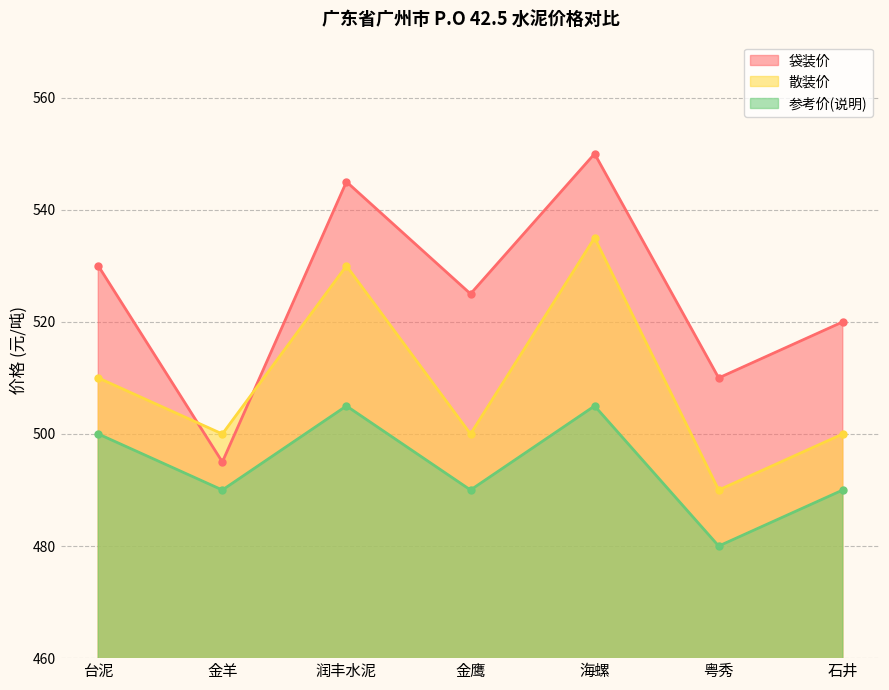

Is the value of 散装价 at 金鹰 greater than the value of 袋装价 at 金羊?

Yes